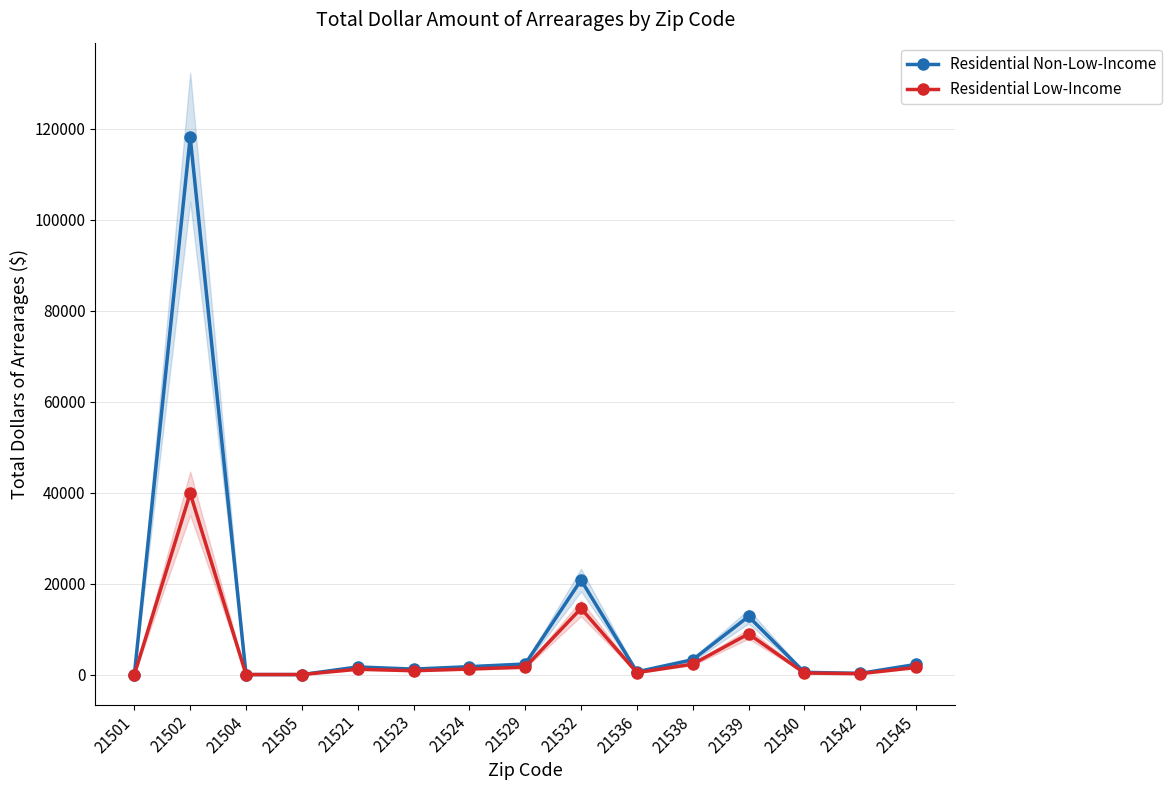

Where is Residential Low-Income nearest to the value 19913?

21532